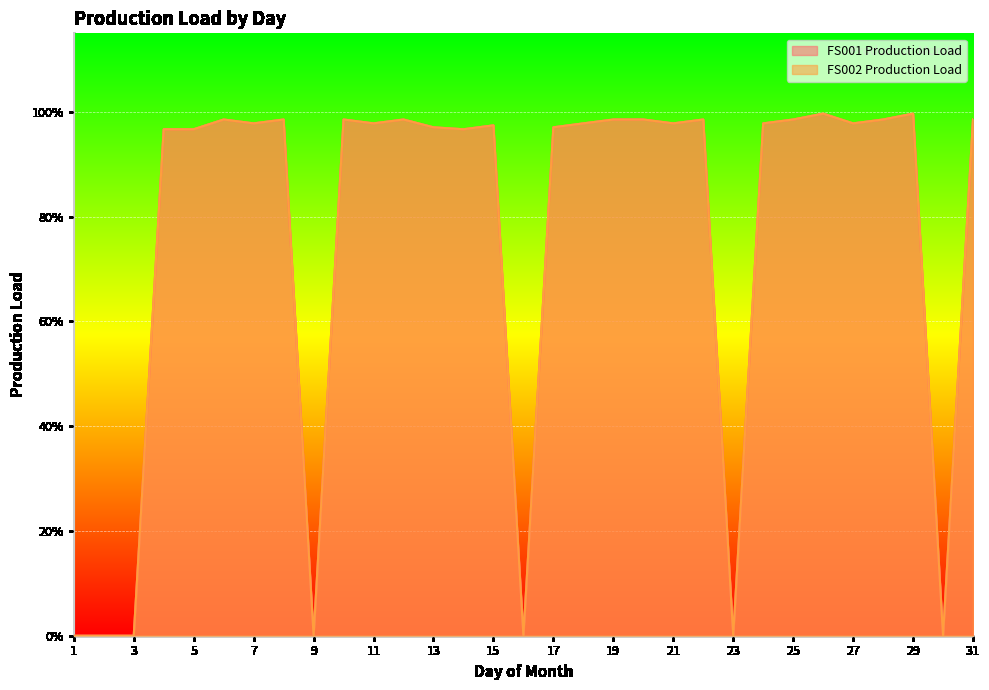

How many lines are shown in the chart?

2